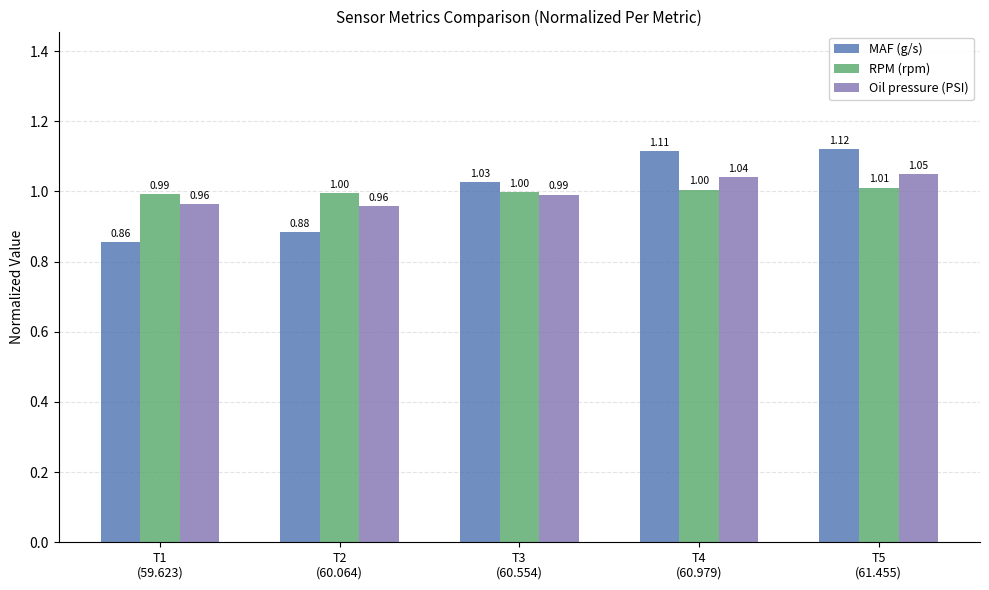

Which category has the lowest value across all series?

T1
(59.623)